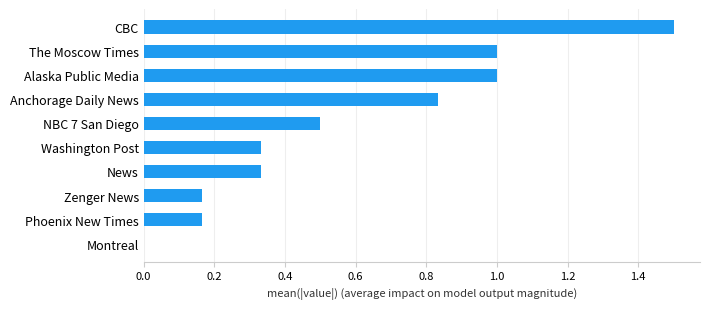

What is the sum of all values?

5.8